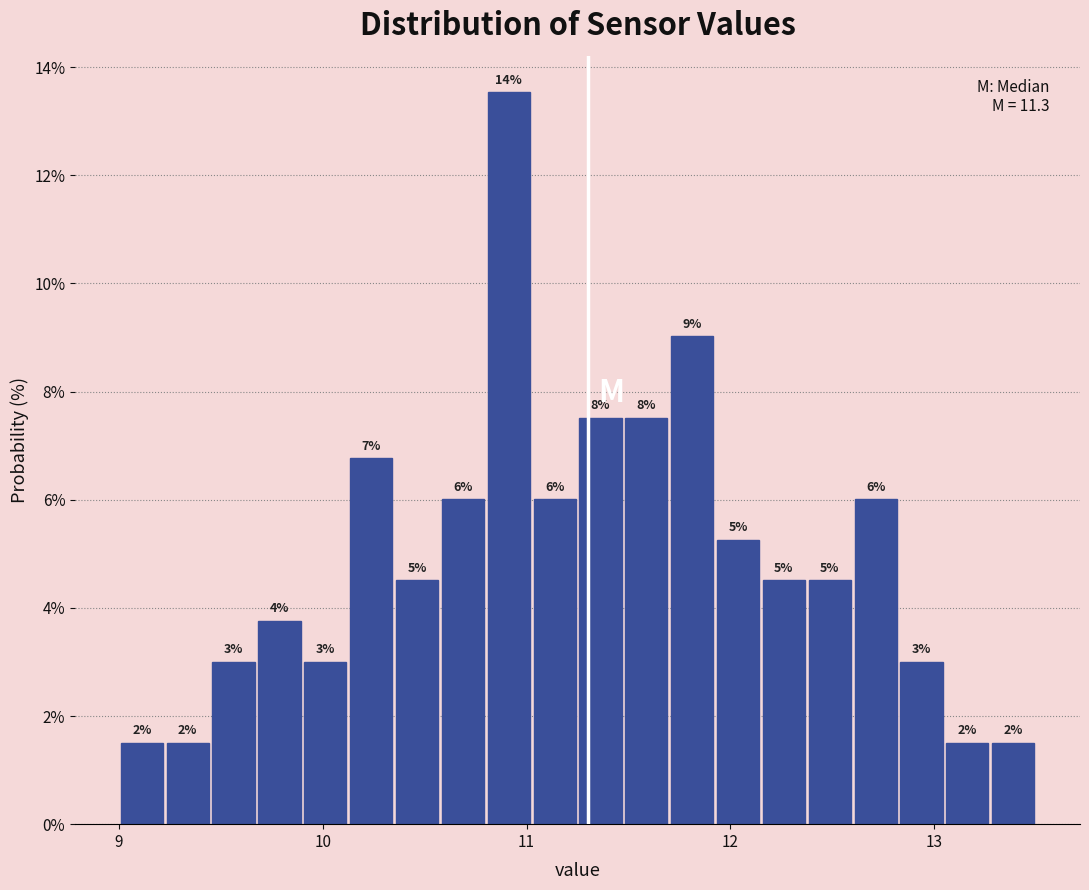

Read against the x-axis, roughly where is the centre of the tallest bar?

10.9